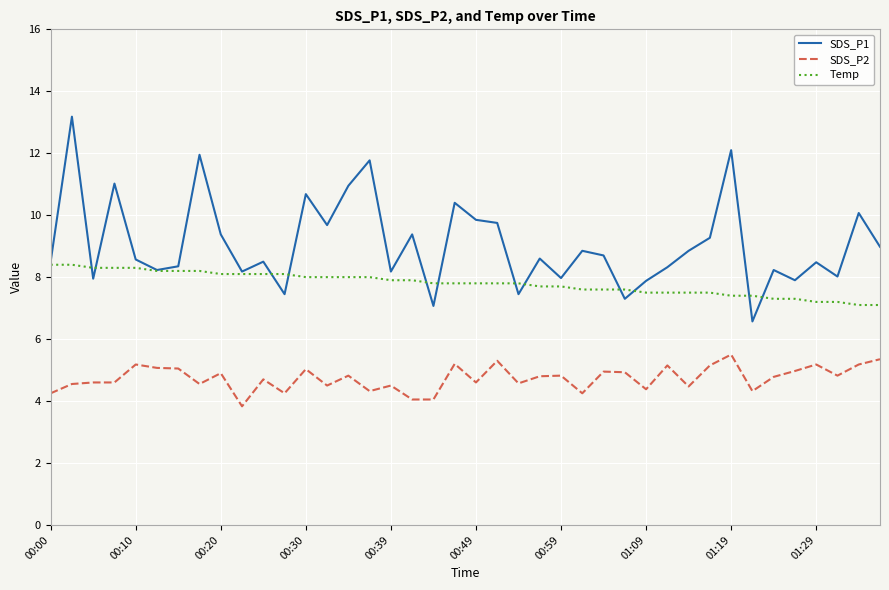

True or false: SDS_P2 and SDS_P1 cross at least once.

False